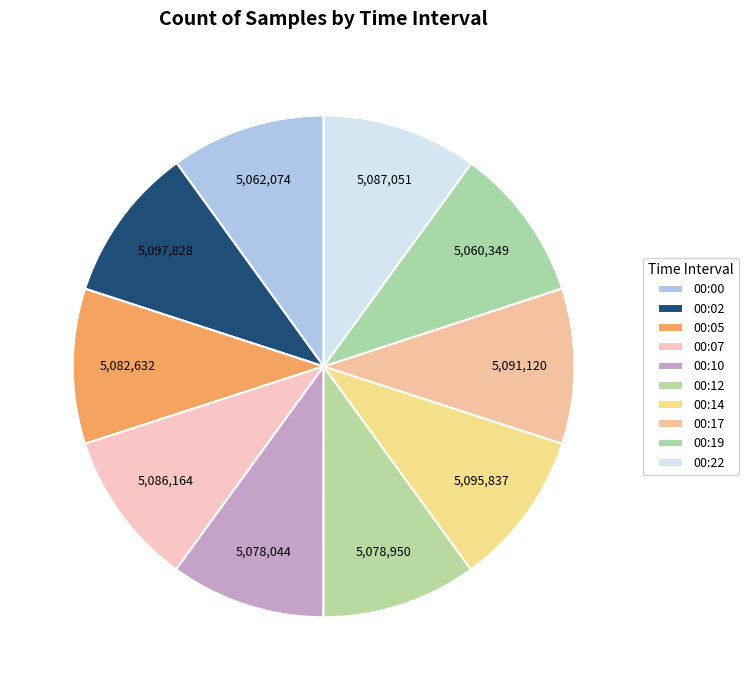

Between 00:12 and 00:10, which is larger?

00:12